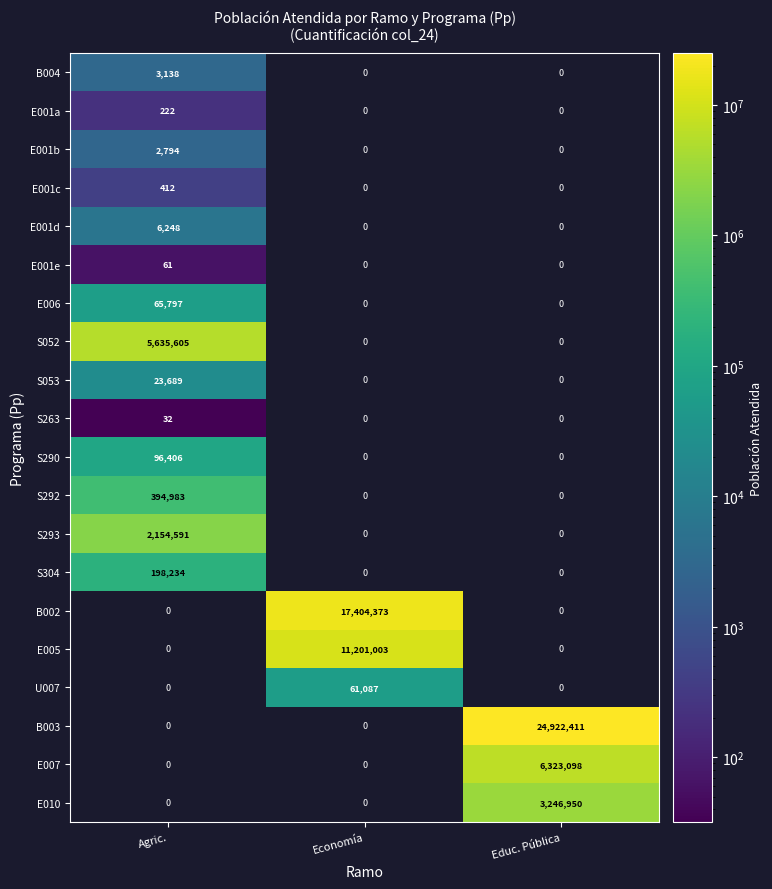

Rank the series by their maximum value, from highest to lowest.

B003, B002, E005, E007, S052, E010, S293, S292, S304, S290, E006, U007, S053, E001d, B004, E001b, E001c, E001a, E001e, S263